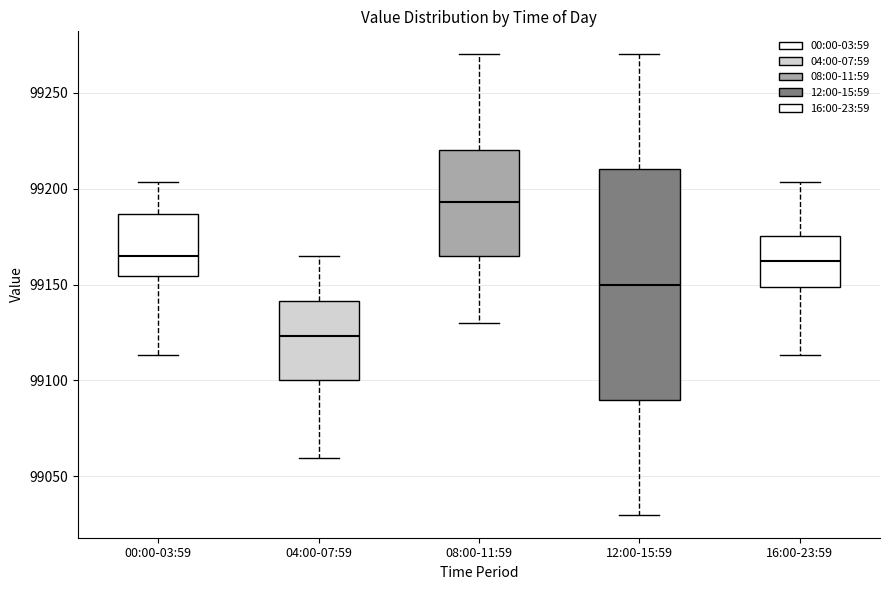

Which box has the lowest median line?

04:00-07:59